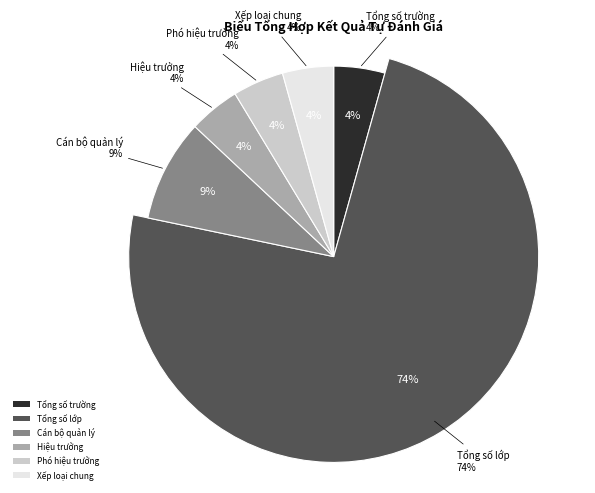

Is there any slice that represents more than half of the pie?

Yes